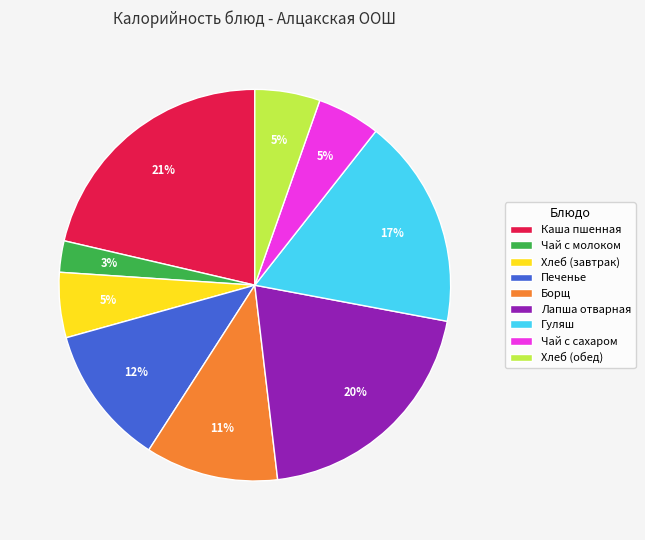

Do Гуляш and Борщ together represent more than half of the pie?

No